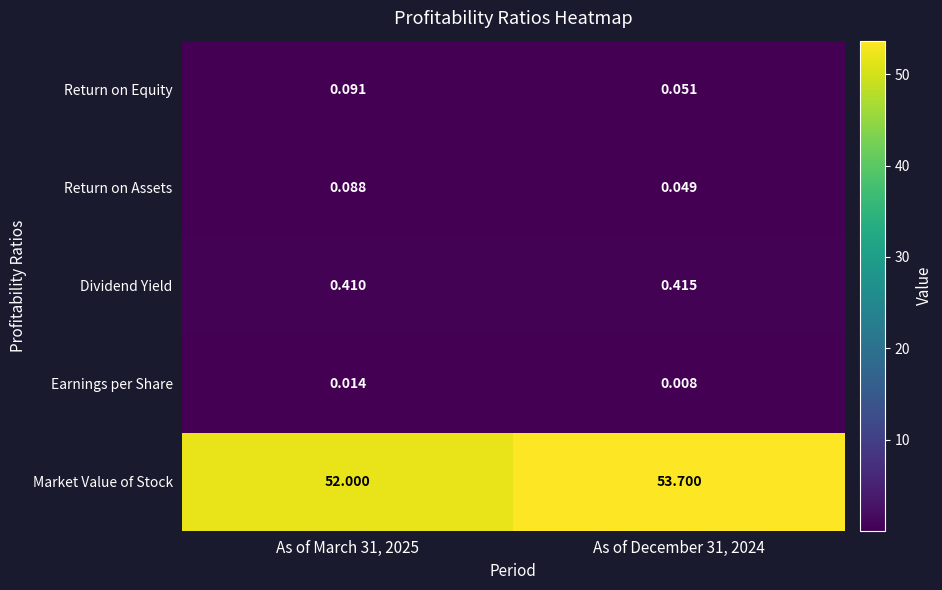

Rank the series by their maximum value, from highest to lowest.

Market Value of Stock, Dividend Yield, Return on Equity, Return on Assets, Earnings per Share